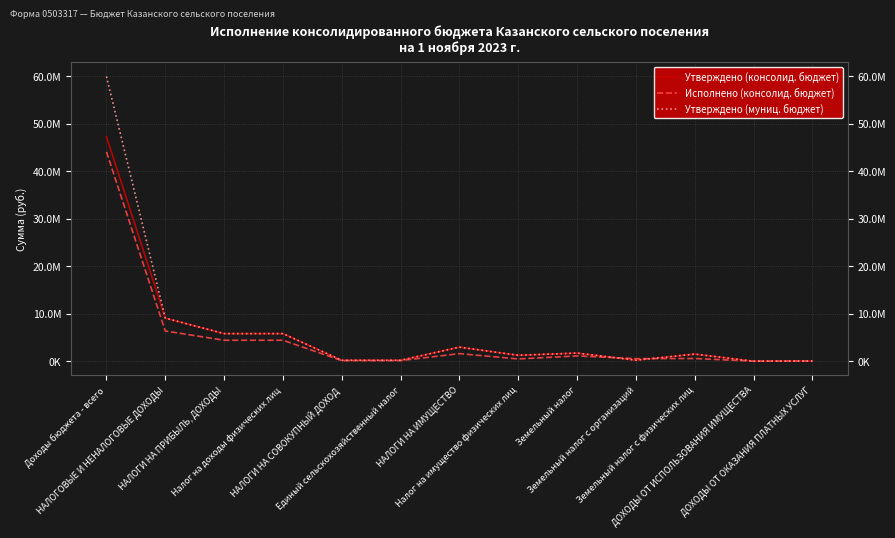

After their last crossing, which series has the higher values: Утверждено (муниц. бюджет) or Исполнено (консолид. бюджет)?

Утверждено (муниц. бюджет)